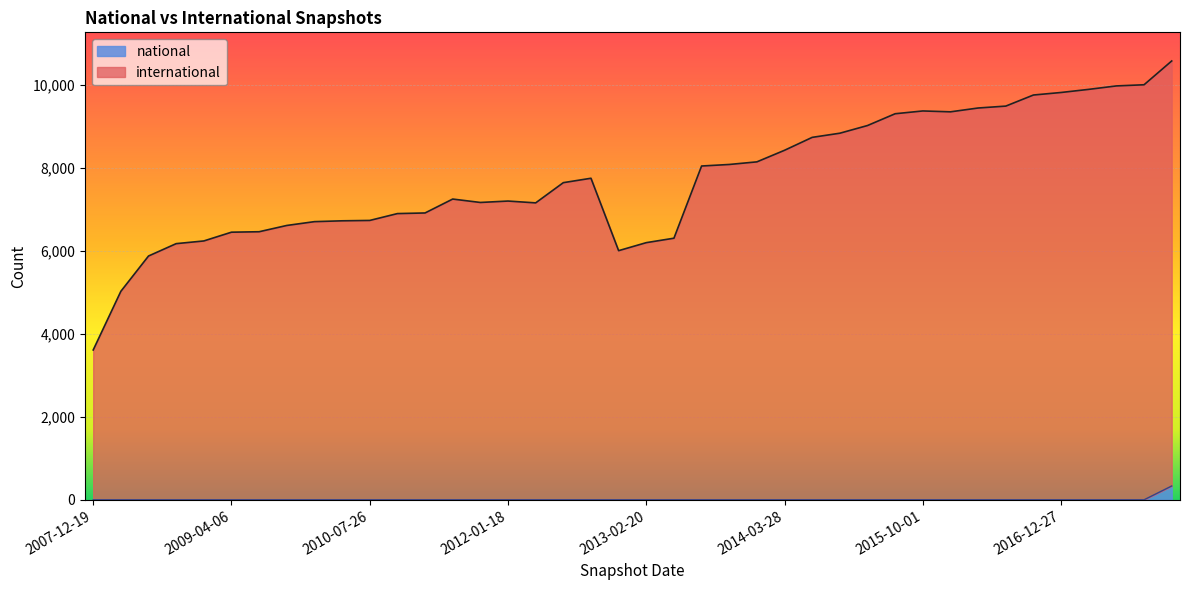

Which series has the largest total across all categories?

international